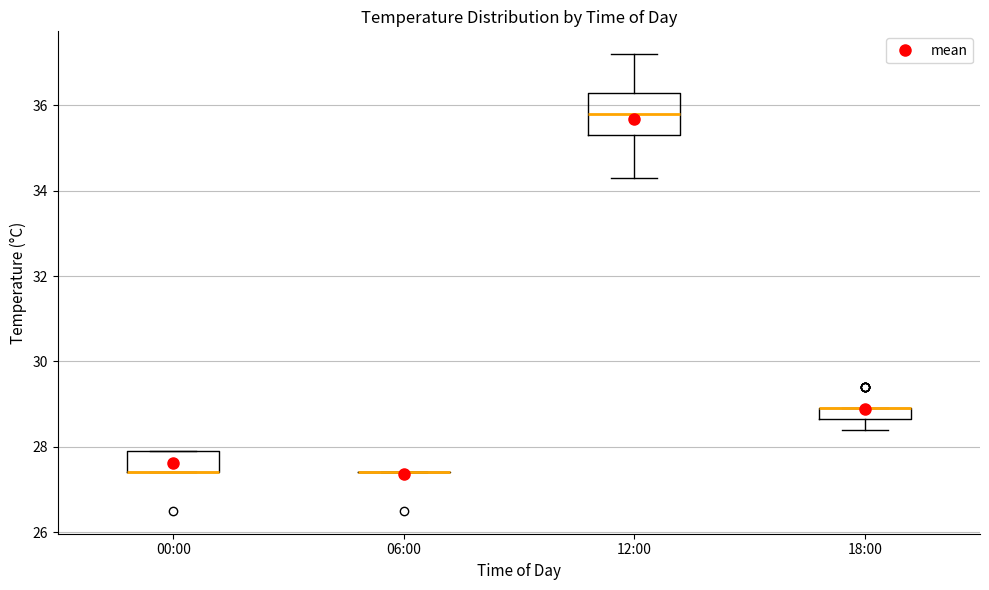

Which box is the tallest, from its lower edge to its upper edge?

12:00